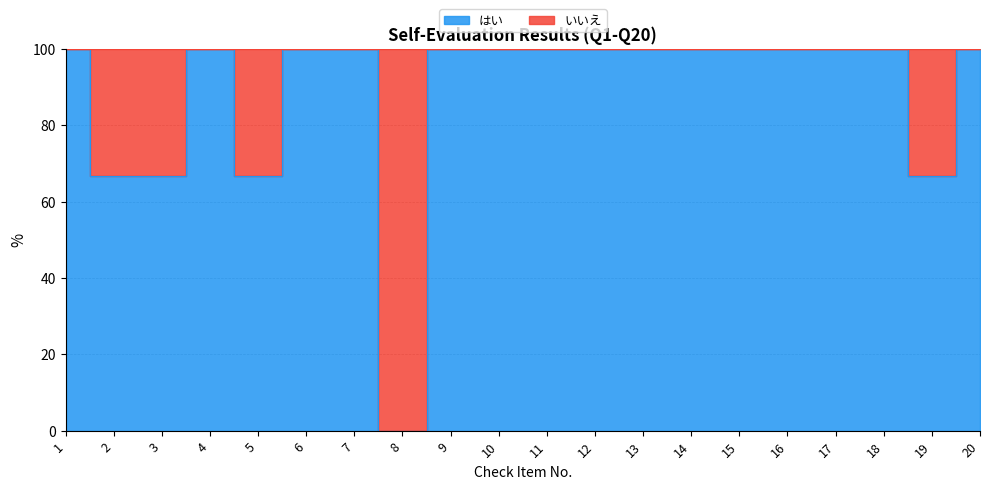

Reading left to right, transcribe all the data shown in this chart.

1=100.0	2=66.7	3=66.7	4=100.0	5=66.7	6=100.0	7=100.0	8=0.0	9=100.0	10=100.0	11=100.0	12=100.0	13=100.0	14=100.0	15=100.0	16=100.0	17=100.0	18=100.0	19=66.7	20=100.0